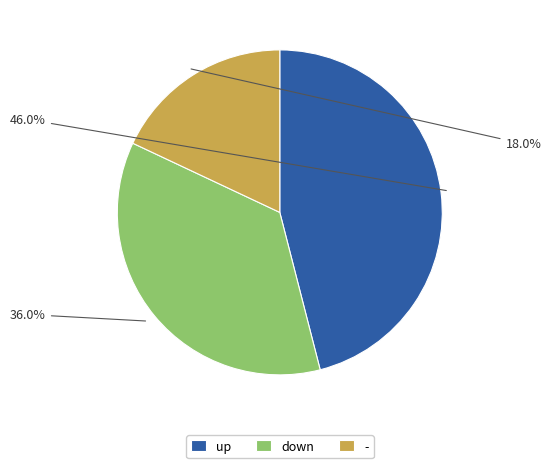

Is there a majority slice in this chart?

No